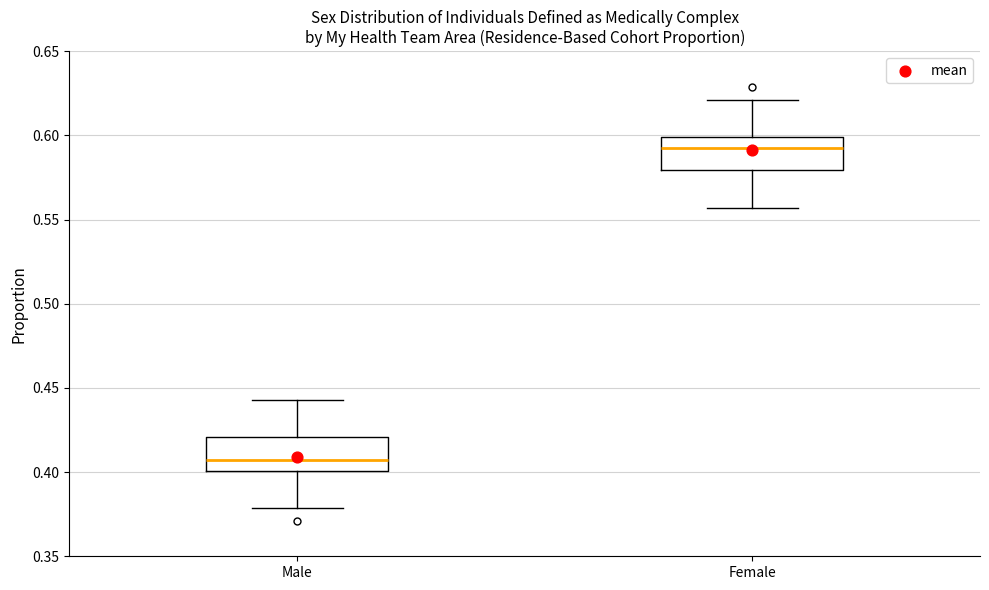

Which box's median line is the highest?

Female